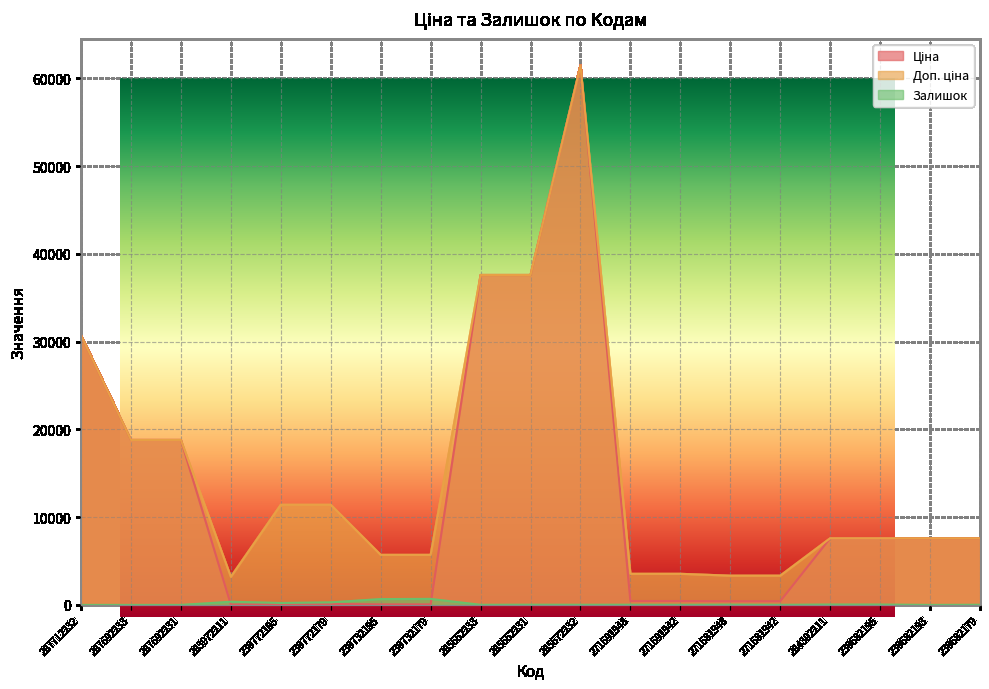

What is the difference between the maximum and minimum values in the Залишок series?

686.0